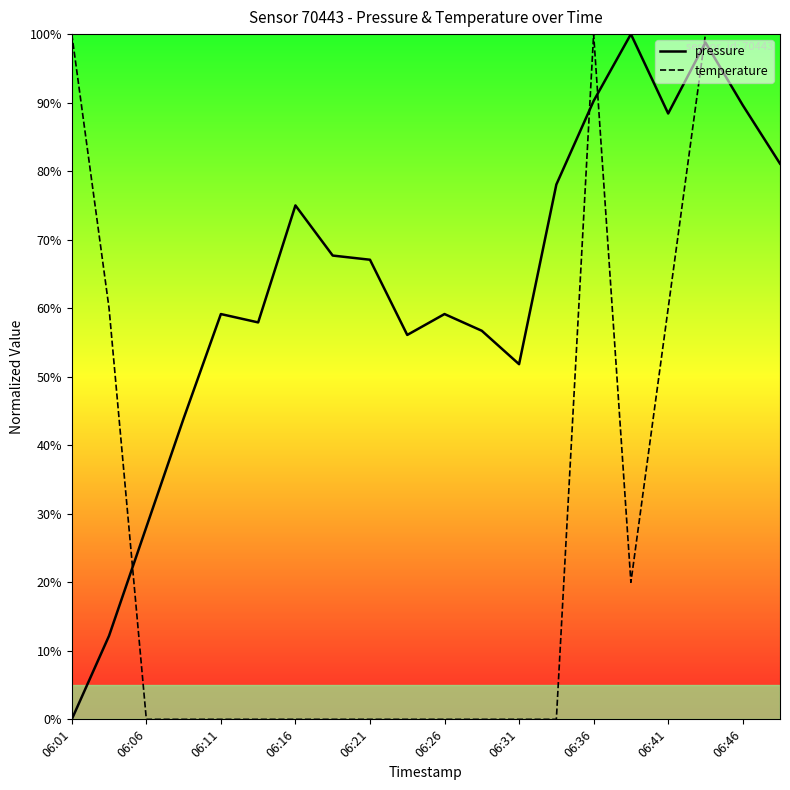

Which series ends up on top after the final intersection of pressure and temperature?

temperature